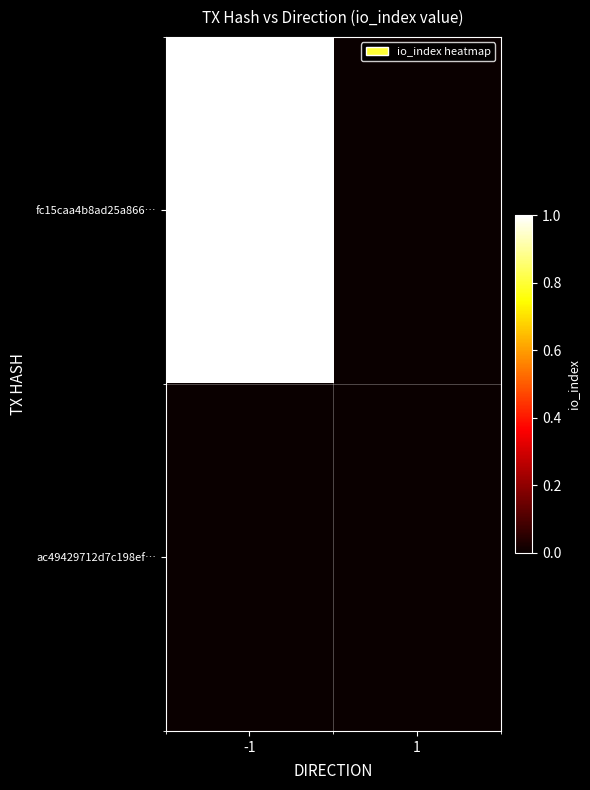

How many categories are shown in the chart?

2